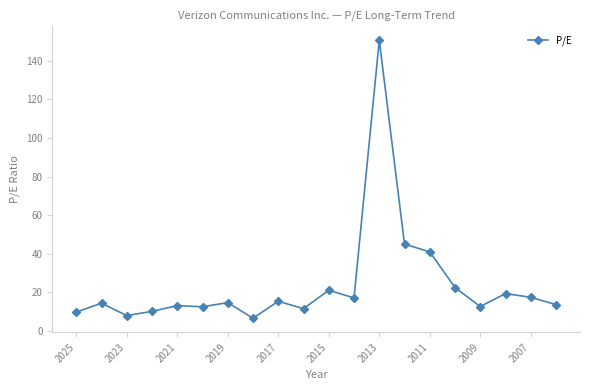

Does the chart have visible grid lines?

No